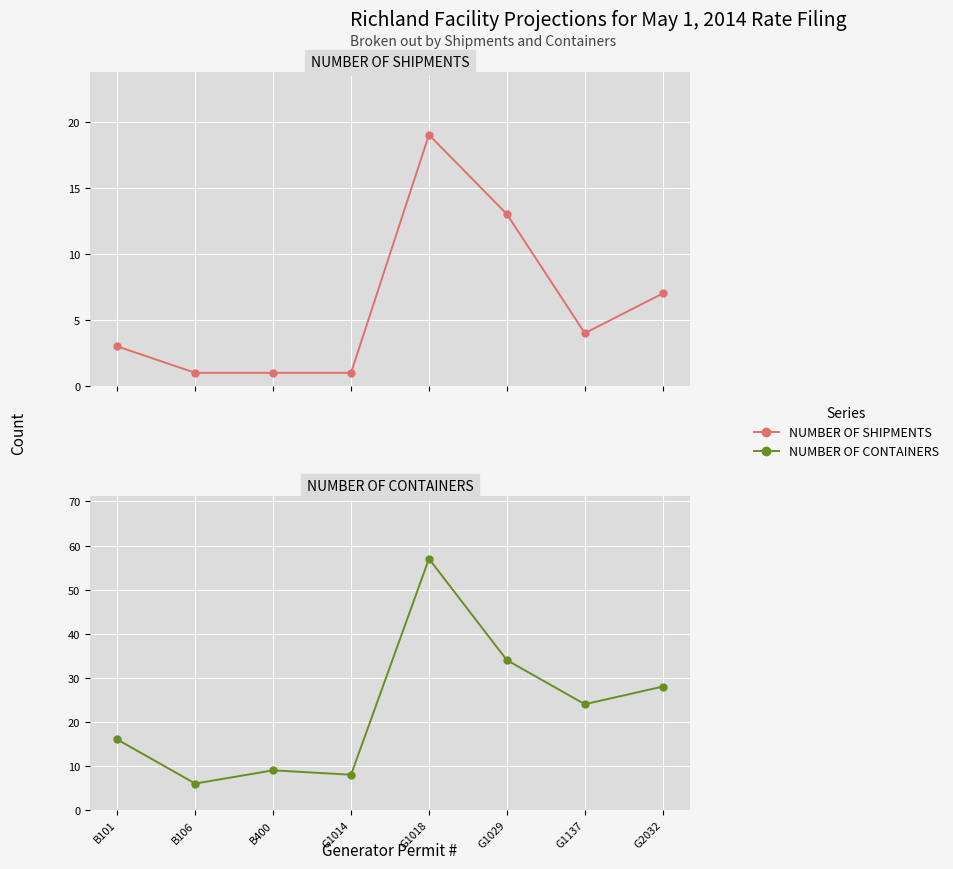

At G1018, list the series in order from smallest to largest.

NUMBER OF SHIPMENTS, NUMBER OF CONTAINERS